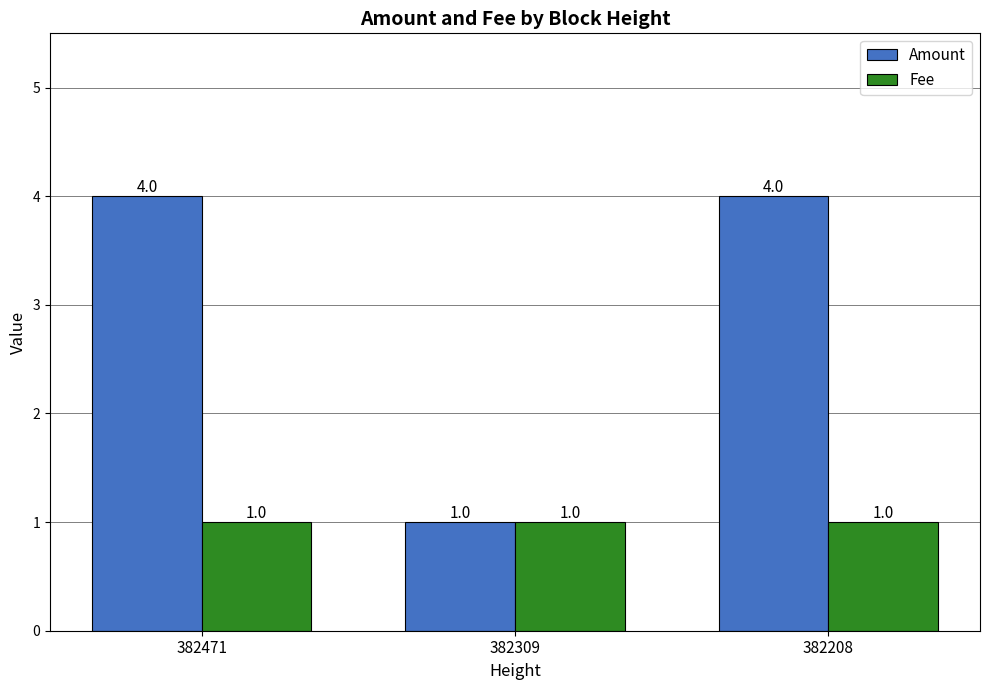

What is the difference between the maximum and minimum values in the Amount series?

3